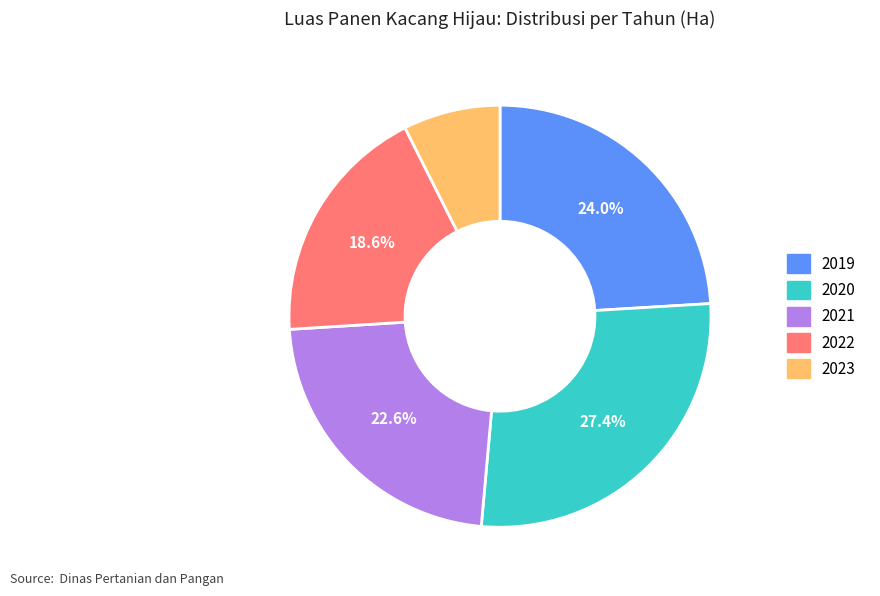

Does any single category account for the majority?

No